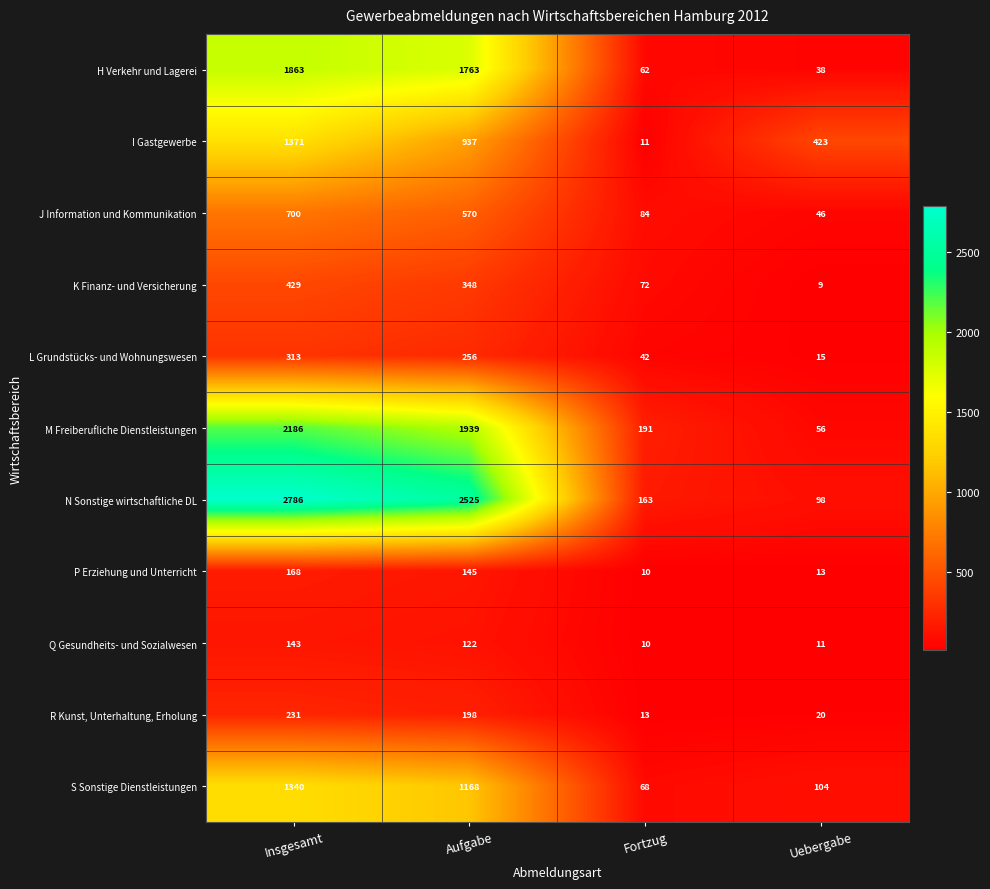

The value of R Kunst, Unterhaltung, Erholung at Fortzug is 20. True or false?

False